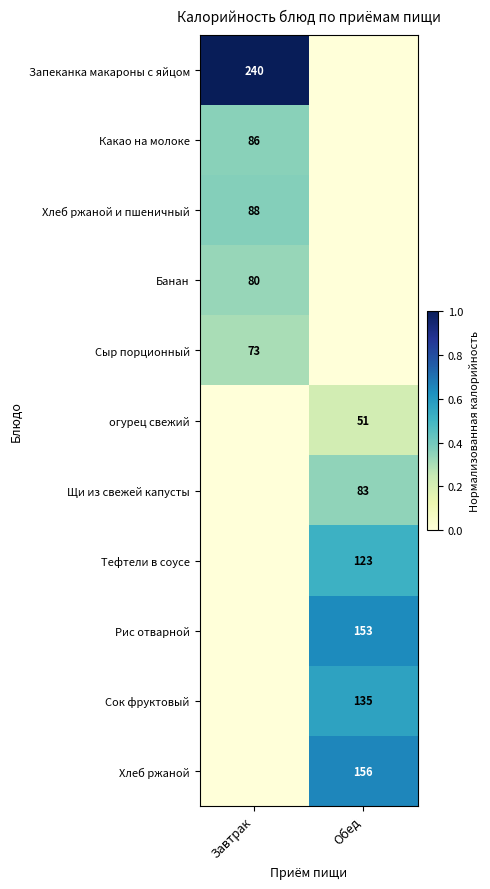

Is the value of Хлеб ржаной at Обед greater than the value of Хлеб ржаной и пшеничный at Завтрак?

Yes